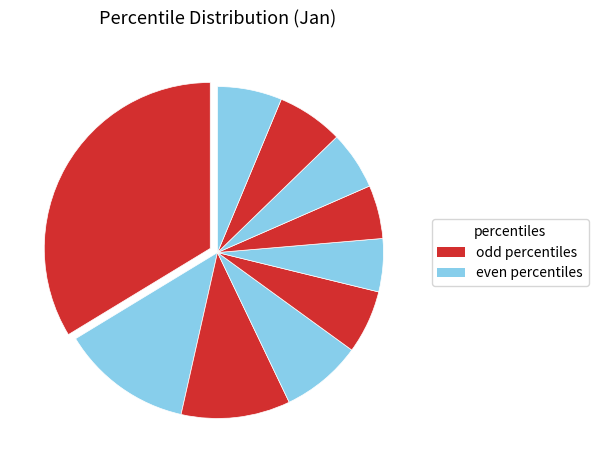

How many segments does this pie chart have?

10